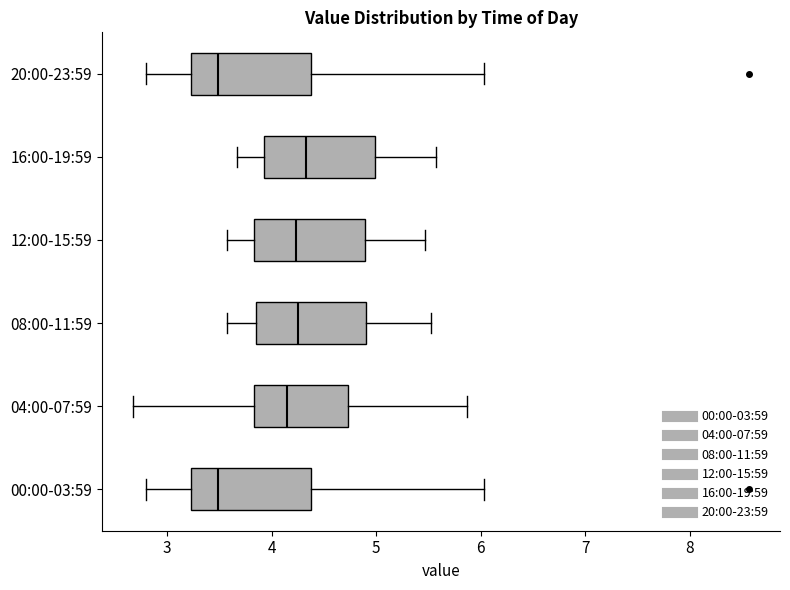

Reading bottom to top, transcribe this box plot: for each box, give where its median line is, the range the box spans, and where its two whiskers end, as read against the x-axis. The values are not printed on the chart, so give them approximately, as read against the axis.

00:00-03:59: median 3.5, box 3.2 to 4.4, whiskers 2.8 to 6.0
04:00-07:59: median 4.2, box 3.8 to 4.7, whiskers 2.7 to 5.9
08:00-11:59: median 4.3, box 3.8 to 4.9, whiskers 3.6 to 5.5
12:00-15:59: median 4.2, box 3.8 to 4.9, whiskers 3.6 to 5.5
16:00-19:59: median 4.3, box 3.9 to 5.0, whiskers 3.7 to 5.6
20:00-23:59: median 3.5, box 3.2 to 4.4, whiskers 2.8 to 6.0